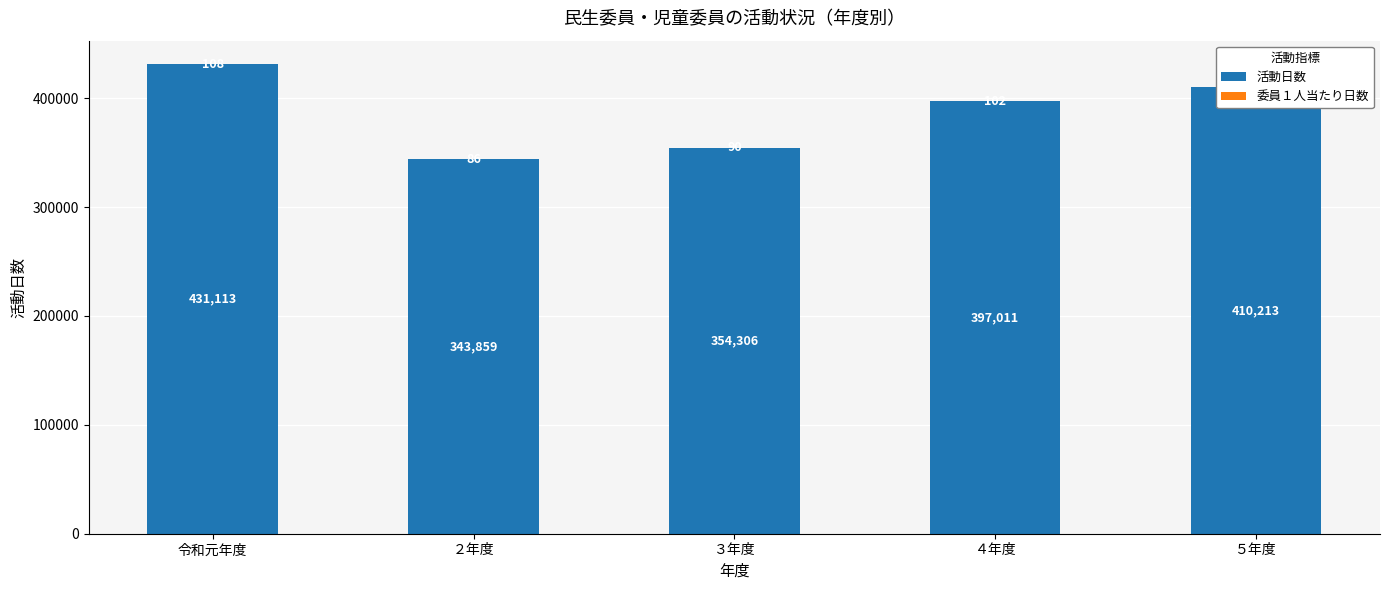

True or false: 活動日数 has a value of 410213 at ５年度.

True